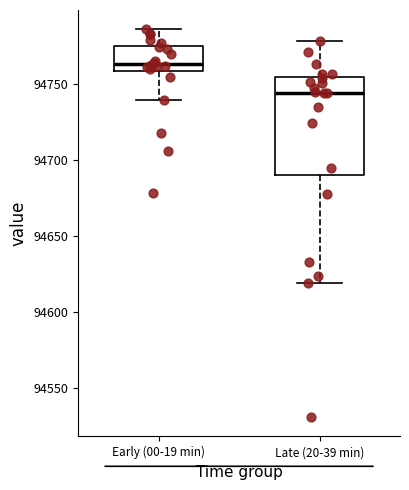

Reading left to right, read every box against the y-axis: the position of its median line, the range the box covers, and the ends of its whiskers. The values are not printed on the chart, so give them approximately, as read against the axis.

Early (00-19 min): median 94765, box 94760 to 94775, whiskers 94740 to 94785
Late (20-39 min): median 94745, box 94690 to 94755, whiskers 94620 to 94780